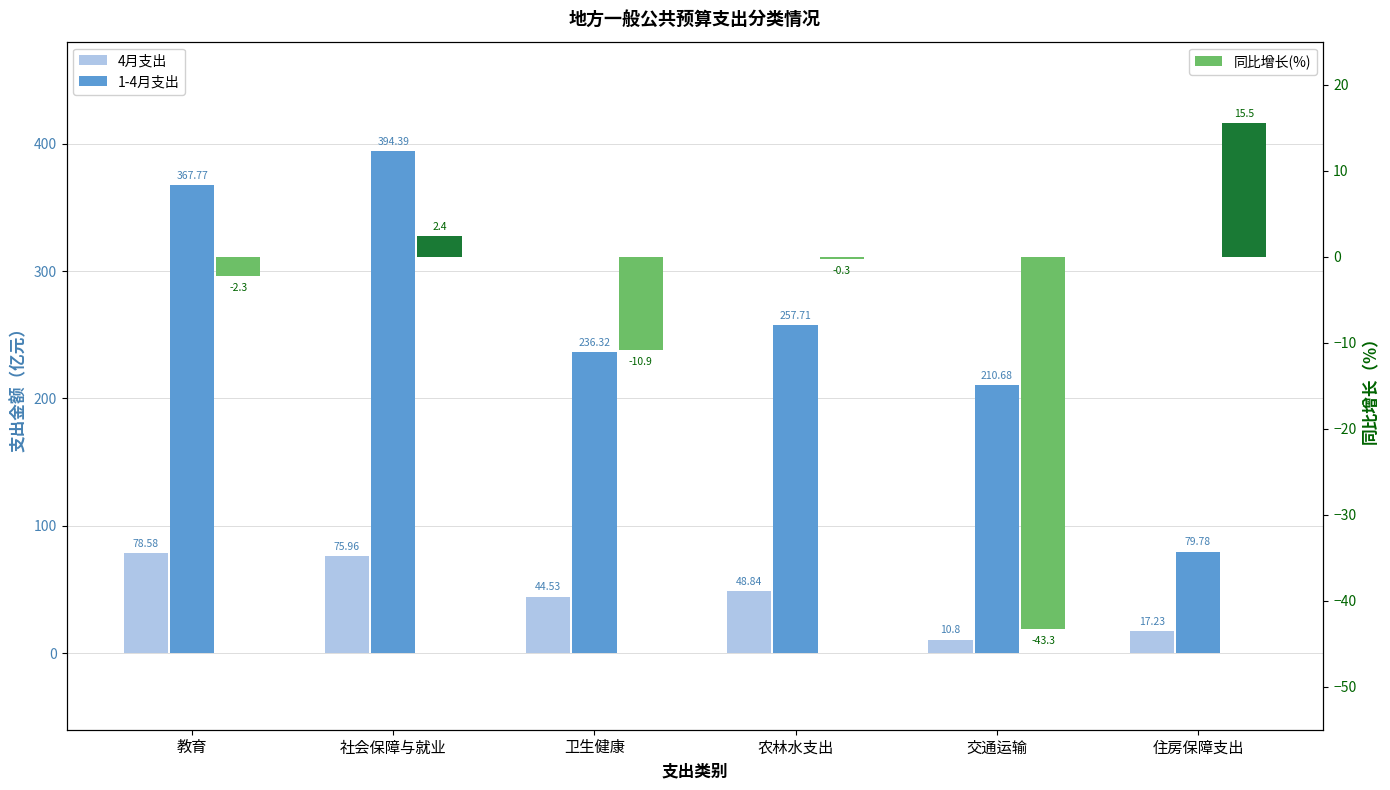

What is the difference between the 4月支出 values at 农林水支出 and 社会保障与就业?

27.1